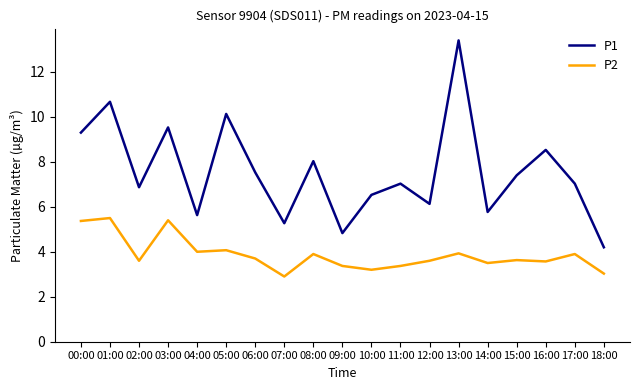

What position from the right is 07:00?

12